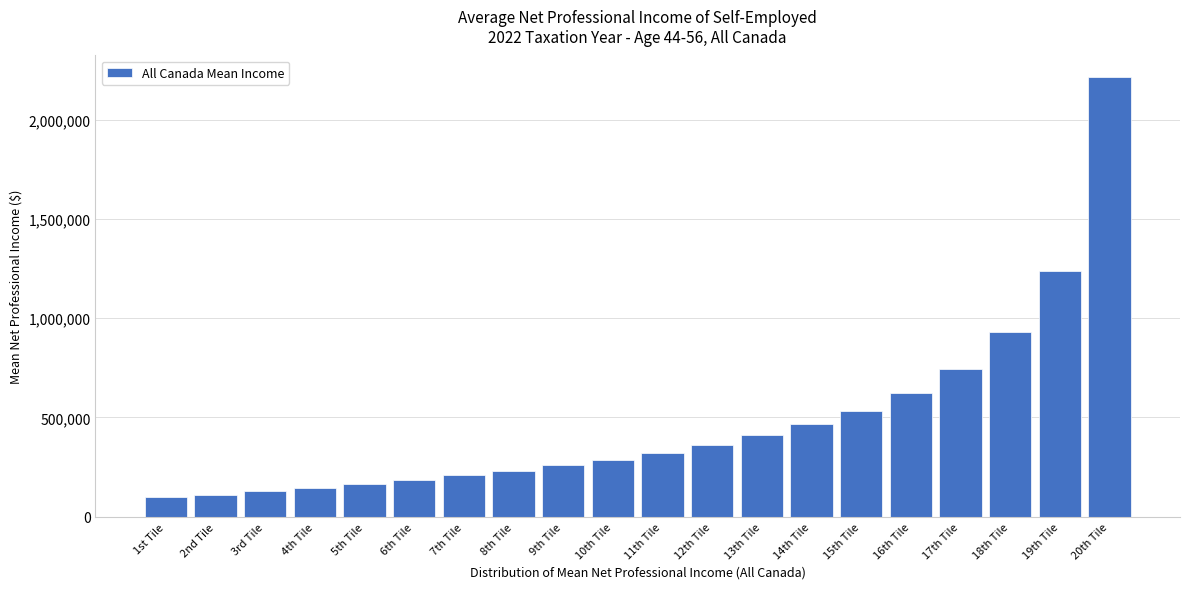

Reading left to right, extract all data points from this chart.

96990	111415	128575	146310	165075	184035	207710	230955	259400	287695	320225	362645	411320	466825	532225	621105	746580	932535	1236665	2213940